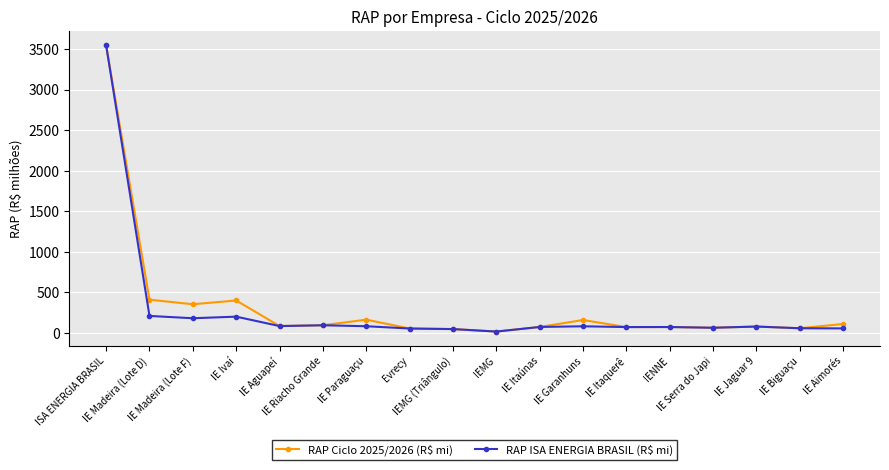

What is the value of the RAP Ciclo 2025/2026 (R$ mi) point at the 6th from the left?

93.1